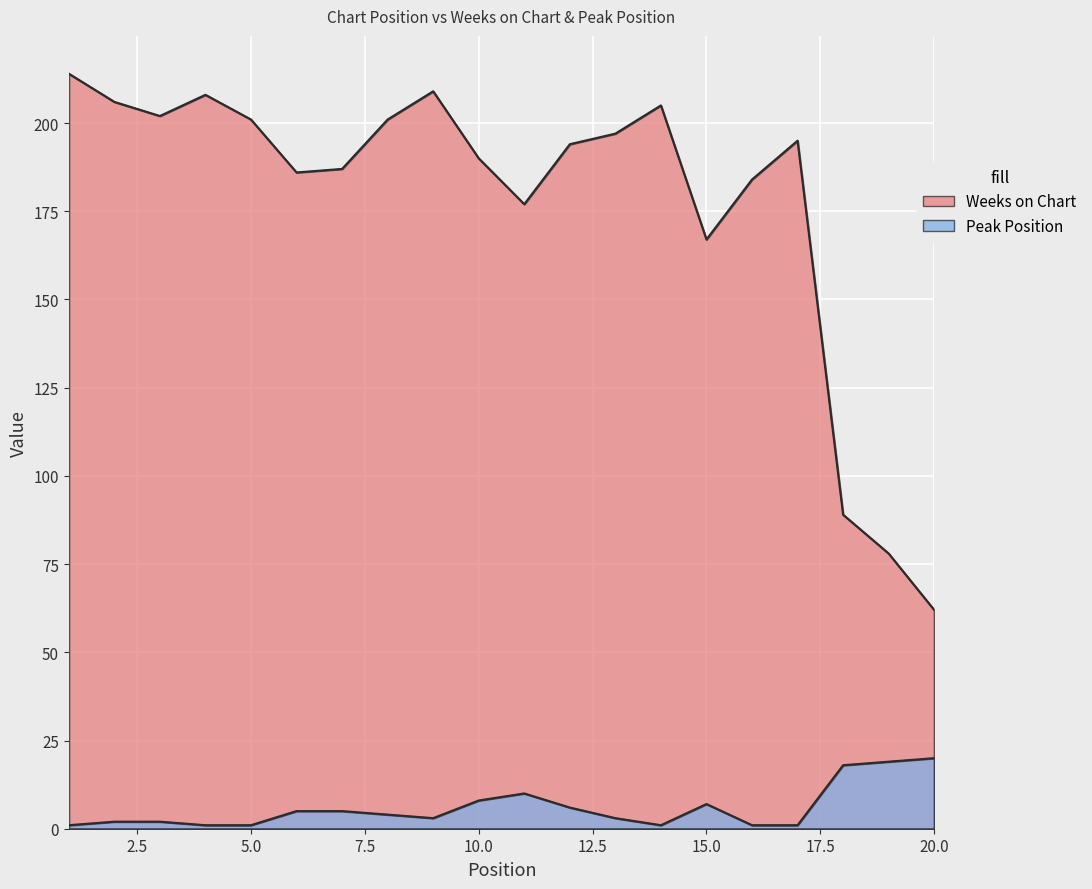

Is the value of Weeks on Chart at 20 greater than the value of Peak Position at 19?

Yes